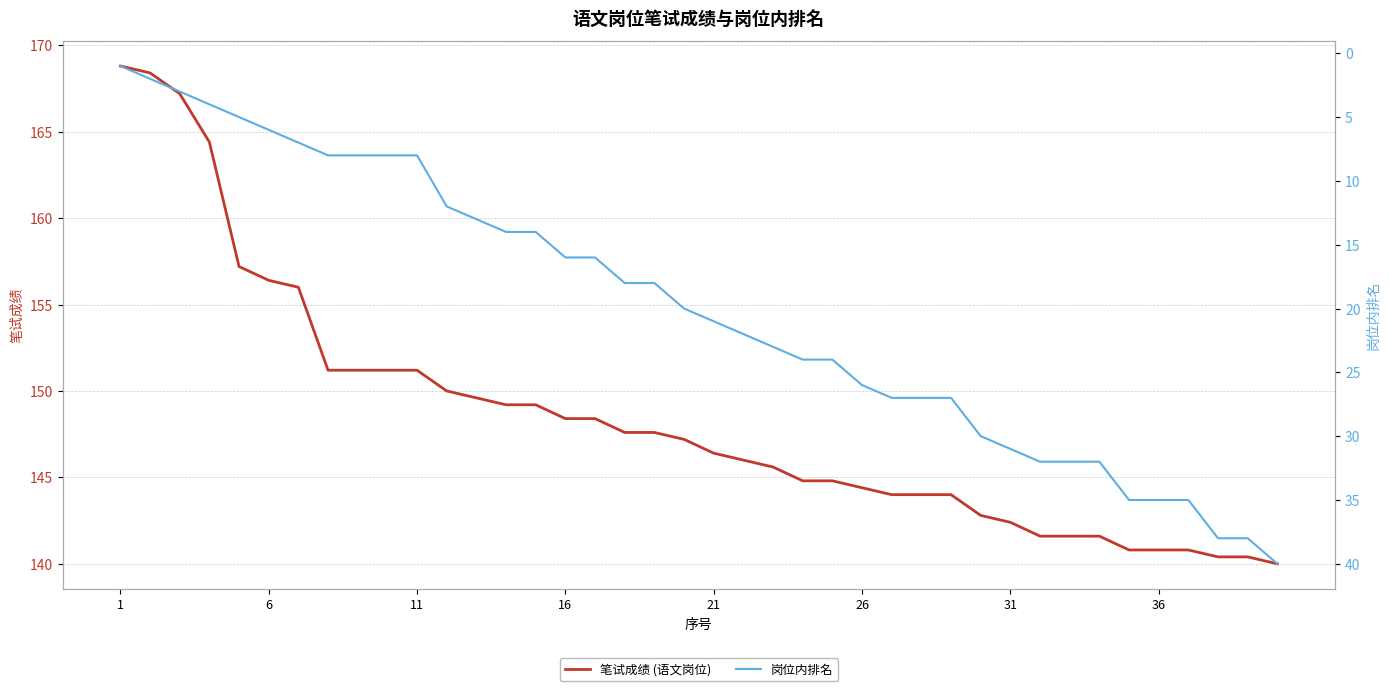

List the series in order of their overall mean, highest first.

笔试成绩 (语文岗位), 岗位内排名